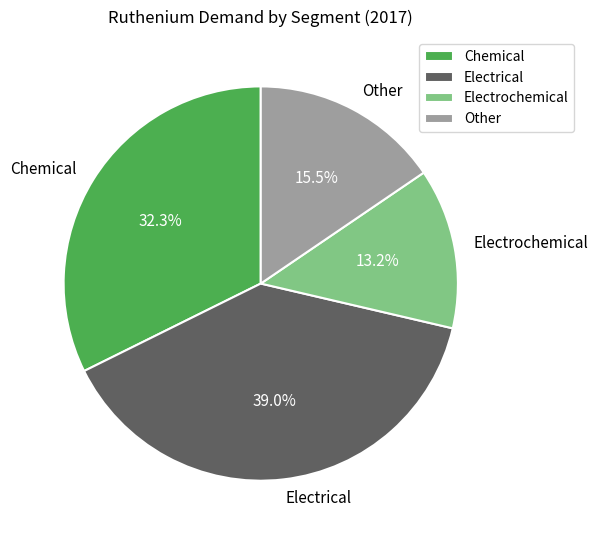

To the nearest percent, what is the combined percentage of Electrochemical and Electrical?

52%